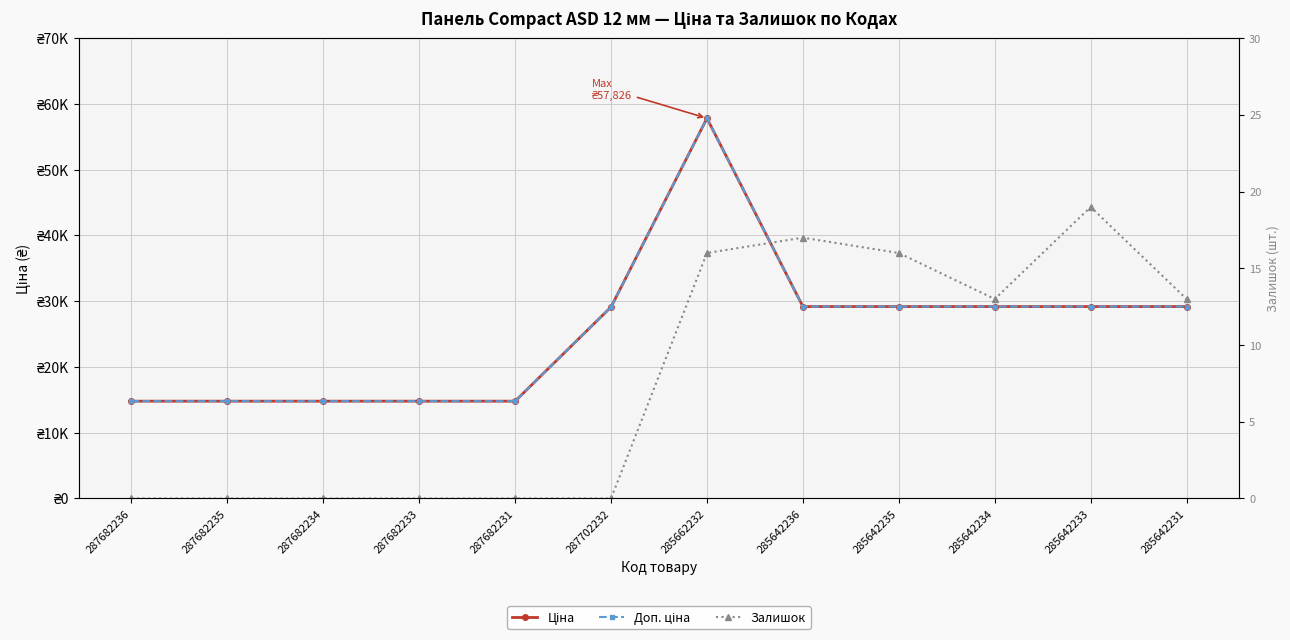

List the series in order of their peak value, highest first.

Ціна, Доп. ціна, Залишок